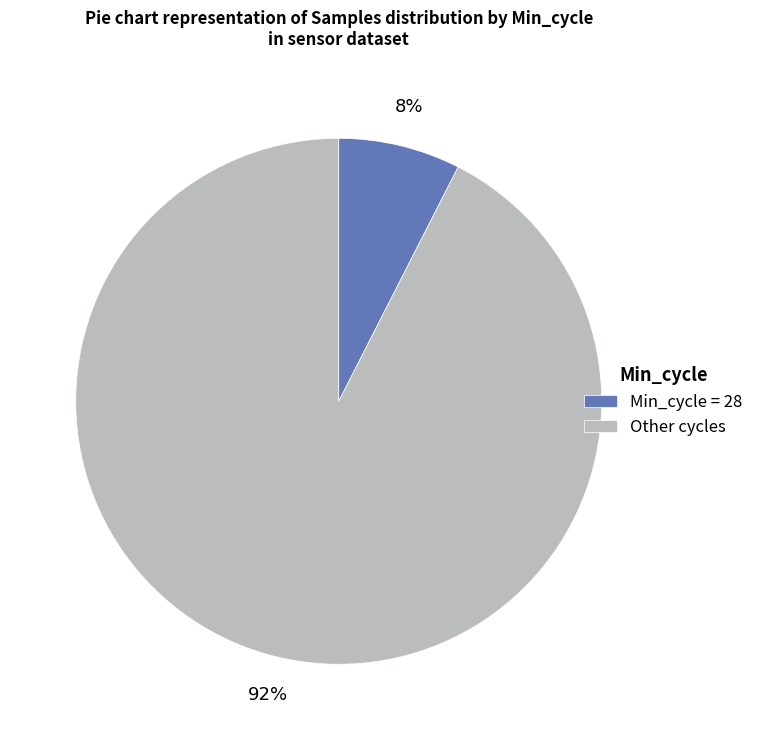

Is there any slice that represents more than half of the pie?

Yes